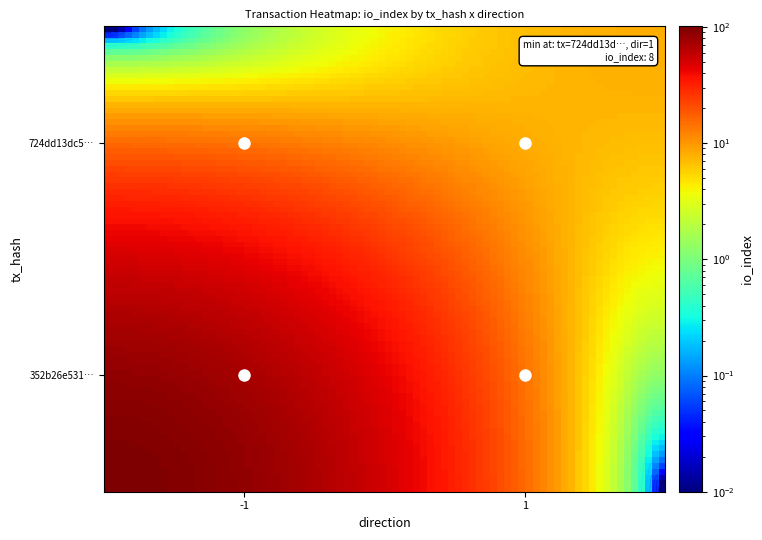

At how many categories does at least one series exceed 57?

1